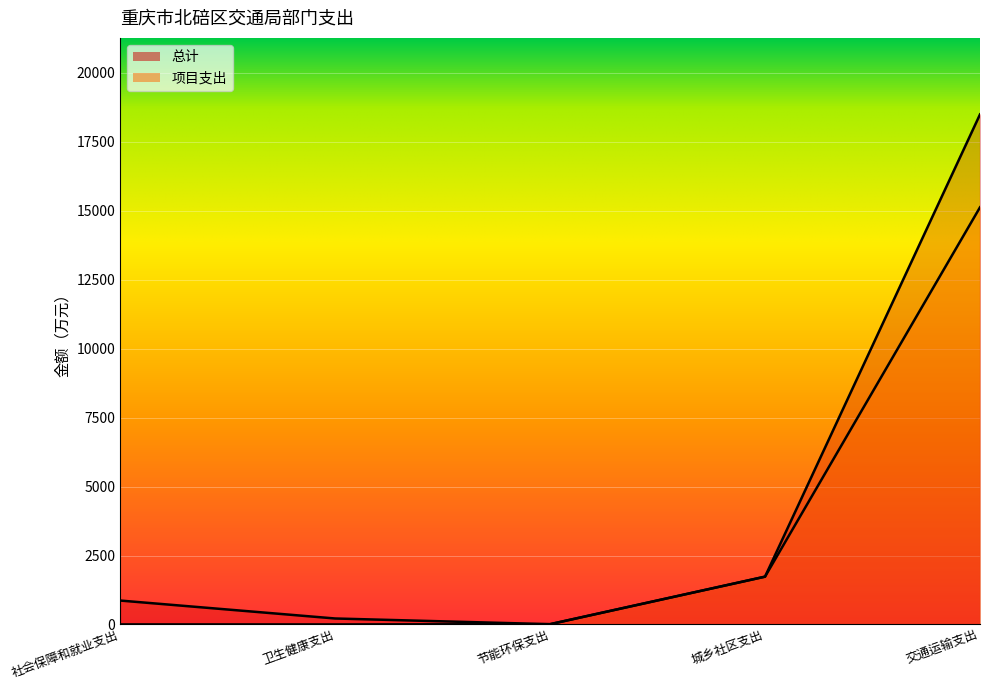

How many series are shown in this chart?

2